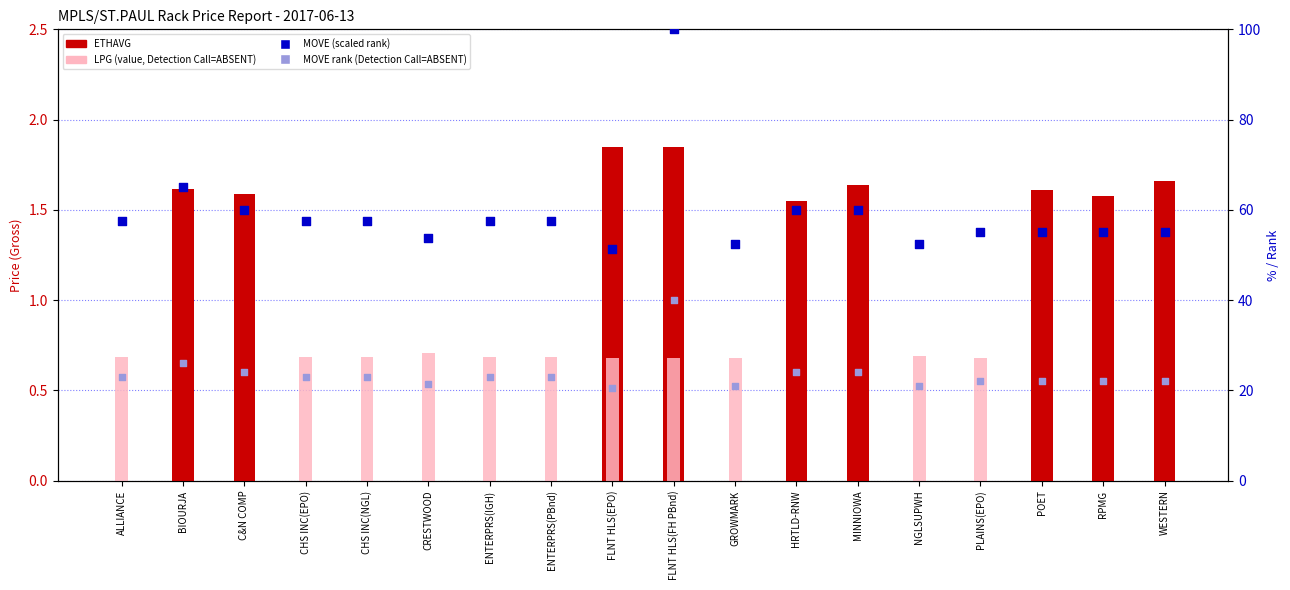

At how many categories does at least one series exceed 23?

18